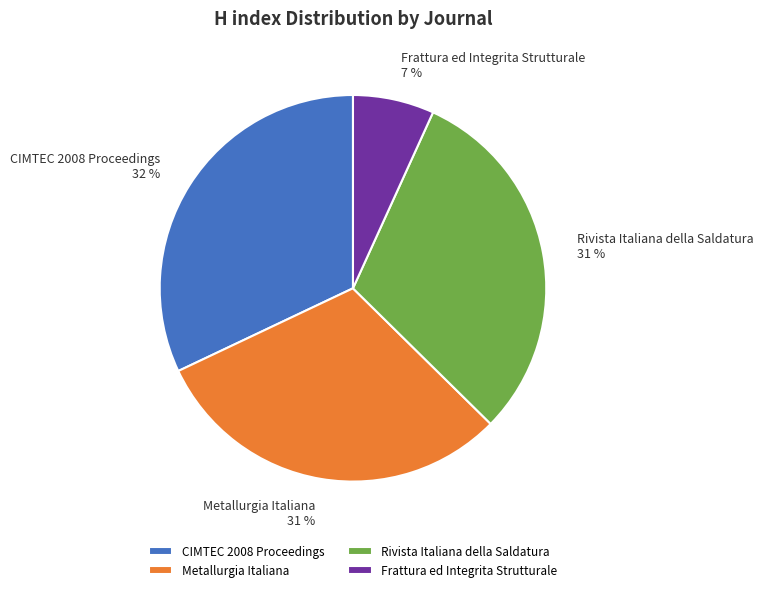

Does Frattura ed Integrita Strutturale represent more than half of the total?

No